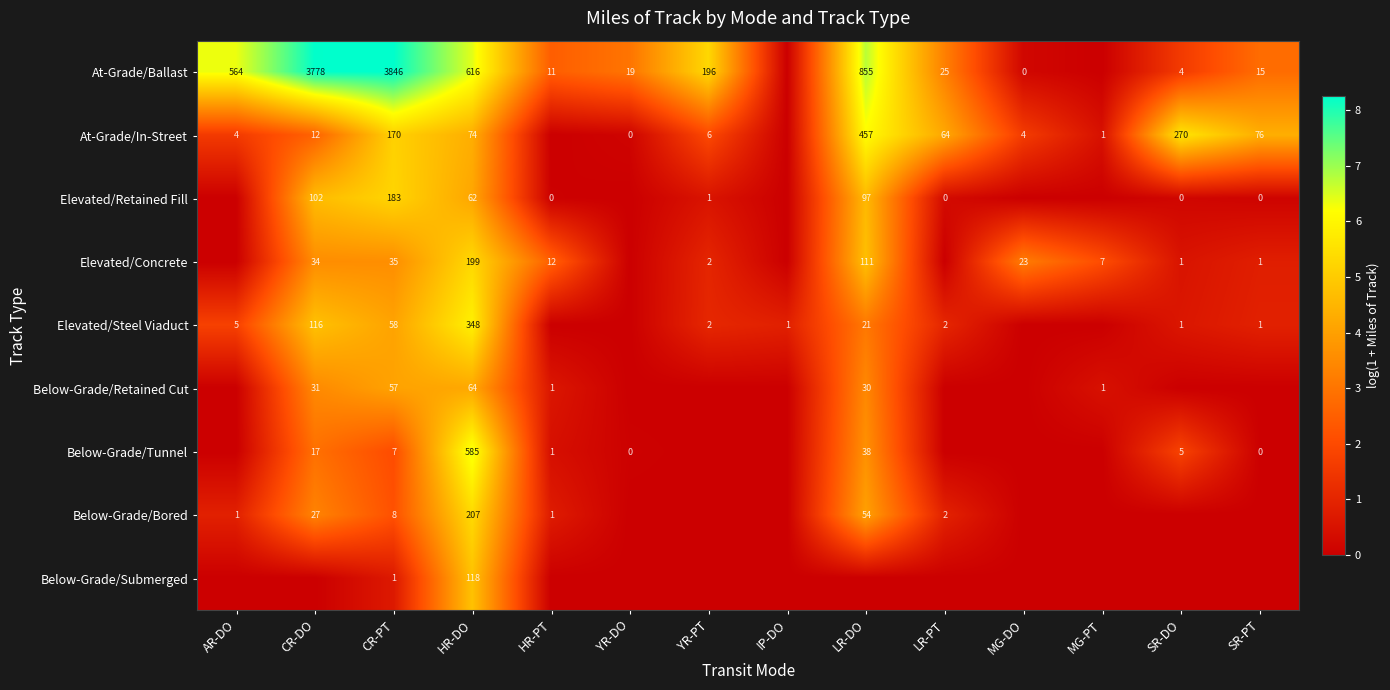

How many distinct data groups are displayed?

9